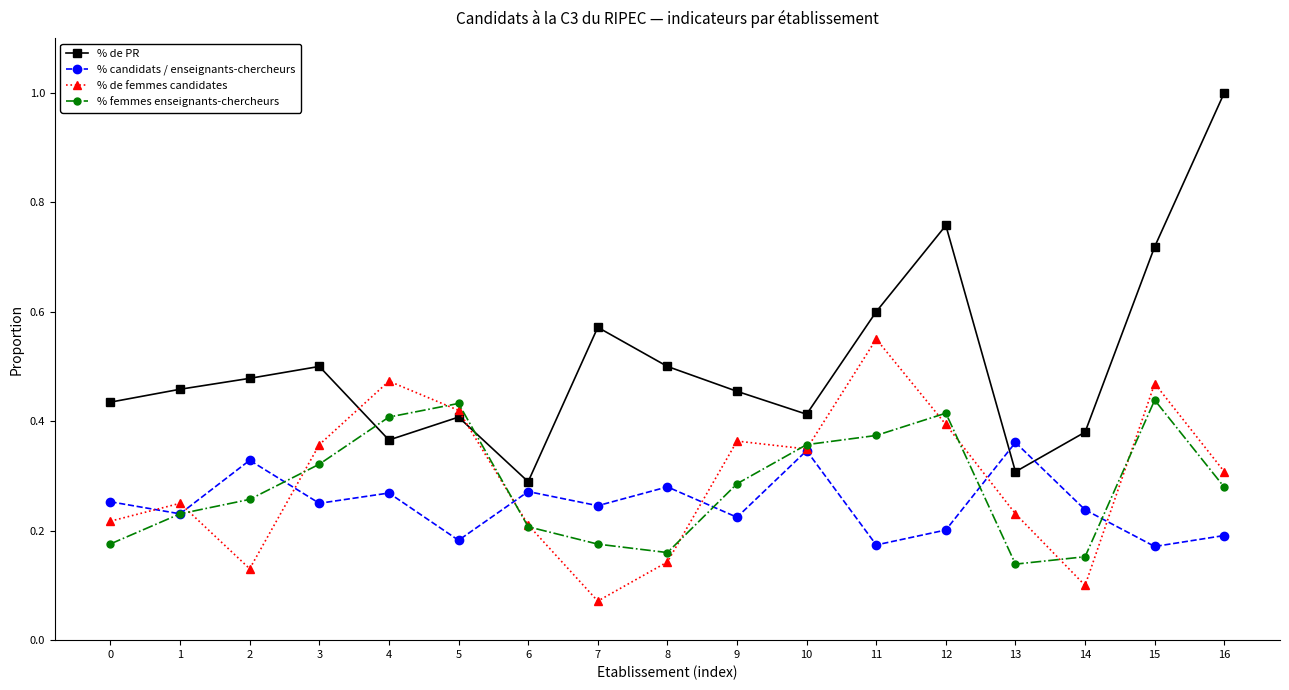

Which category has the lowest value across all series?

7